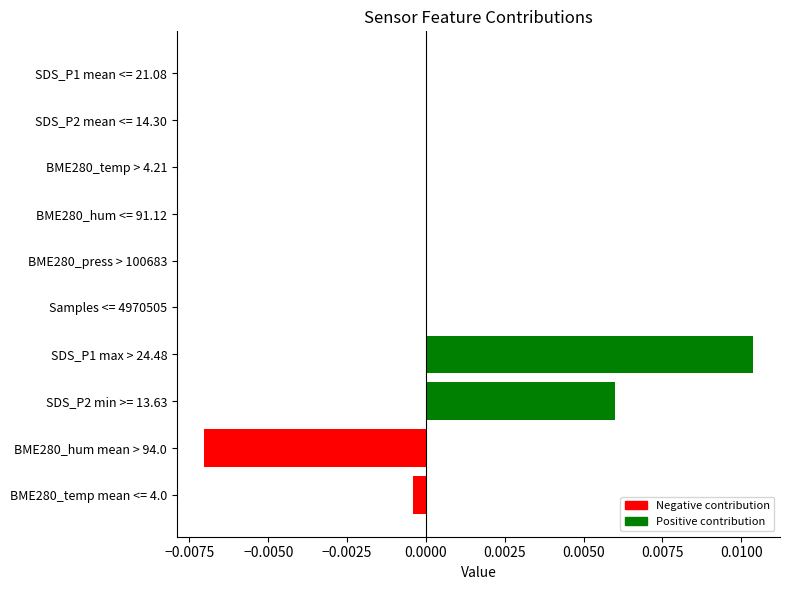

How many series are shown in this chart?

1